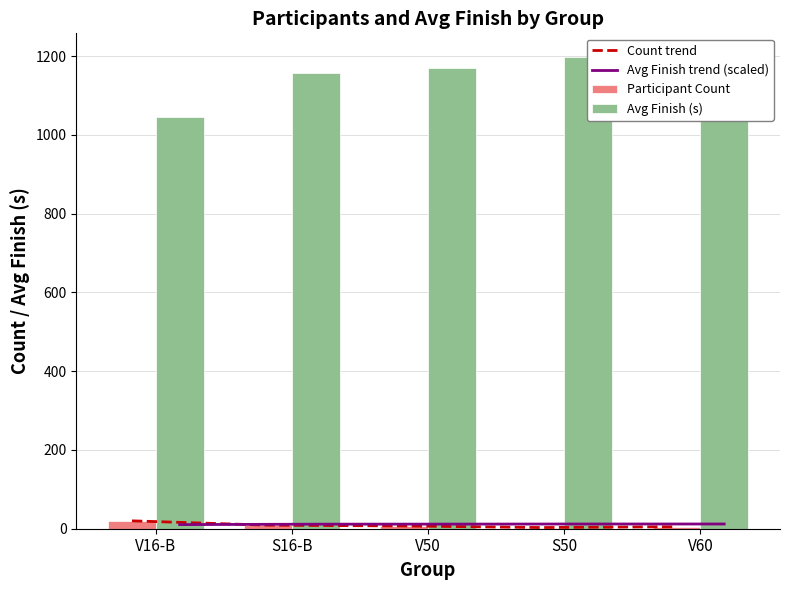

What is the minimum value for Participant Count?

3.0